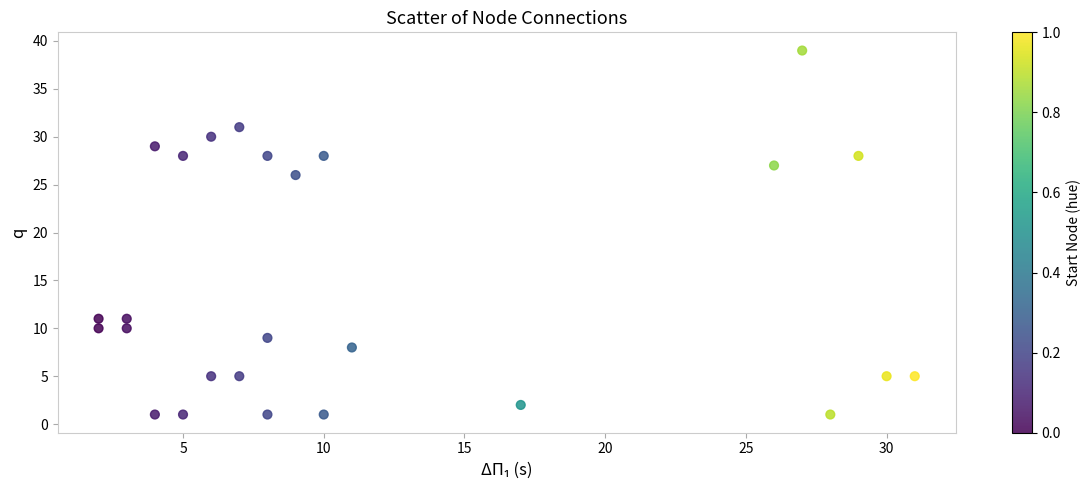

What Y value in the scatter plot is closest to 20?

26